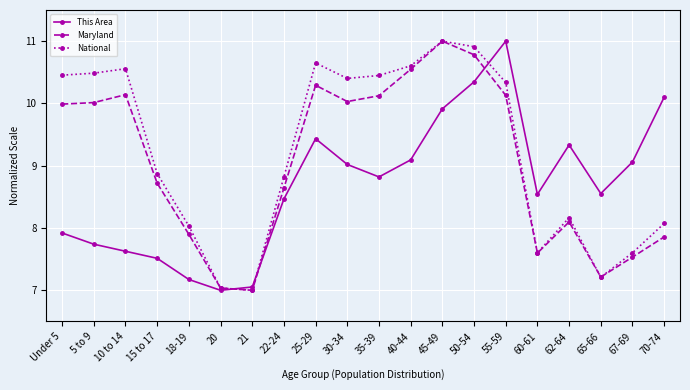

Rank the series by their average value, from highest to lowest.

National, Maryland, This Area